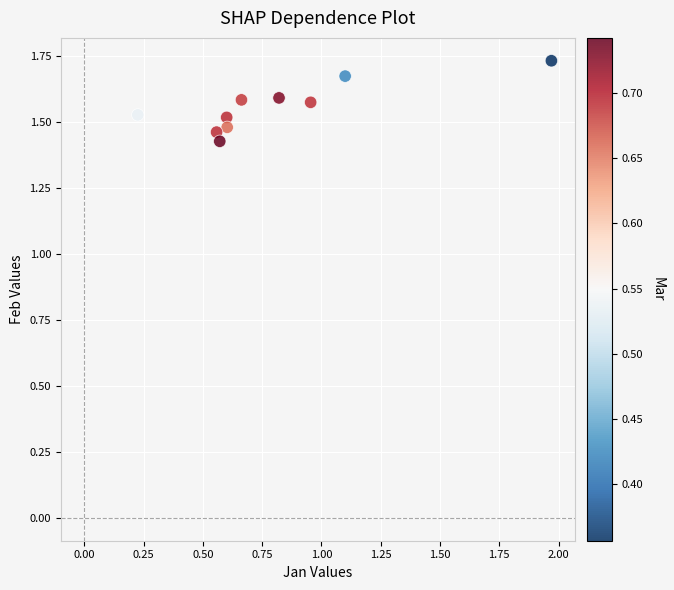

What is the range of Y values (max minus min)?

0.3